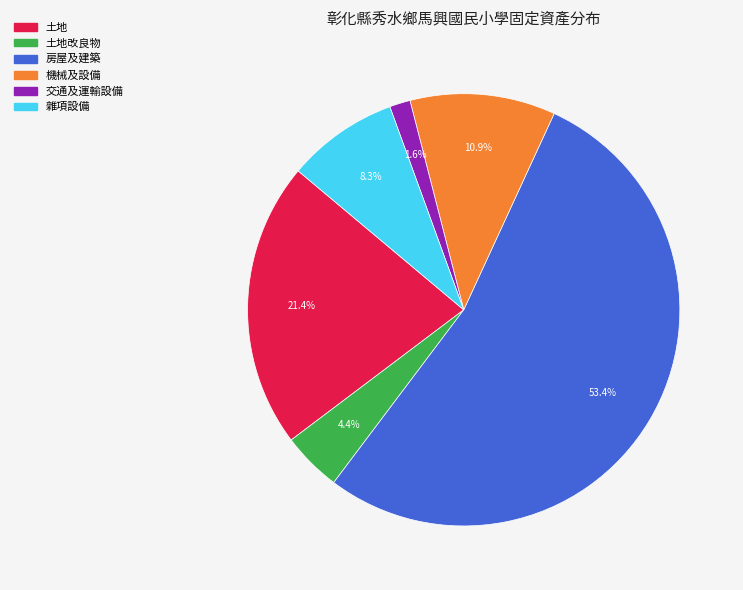

Is there a majority slice in this chart?

Yes